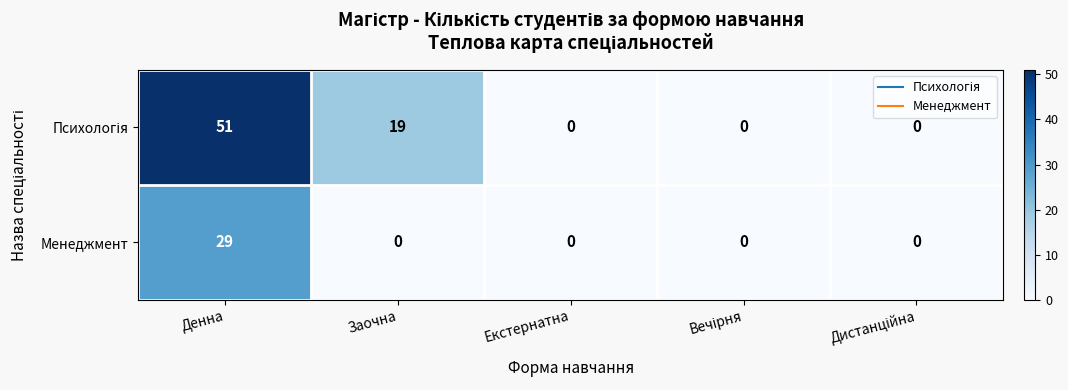

What is the spread (max minus min) of values at Денна?

22